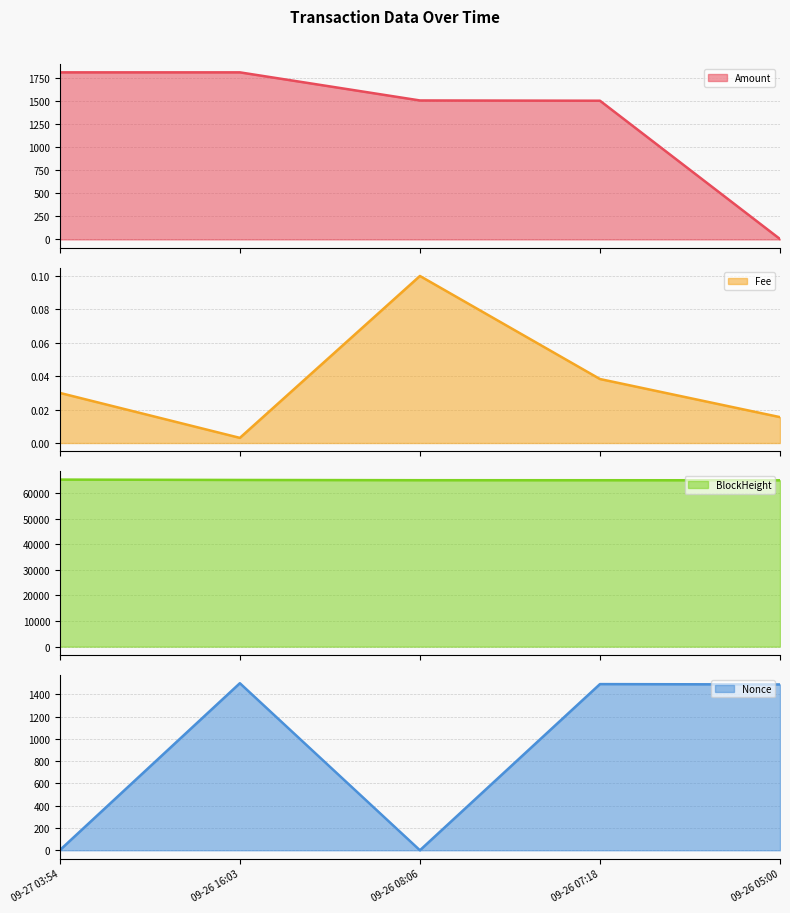

What is the difference between the Nonce line values at 09-26 07:18 and 09-26 16:03?

8.0